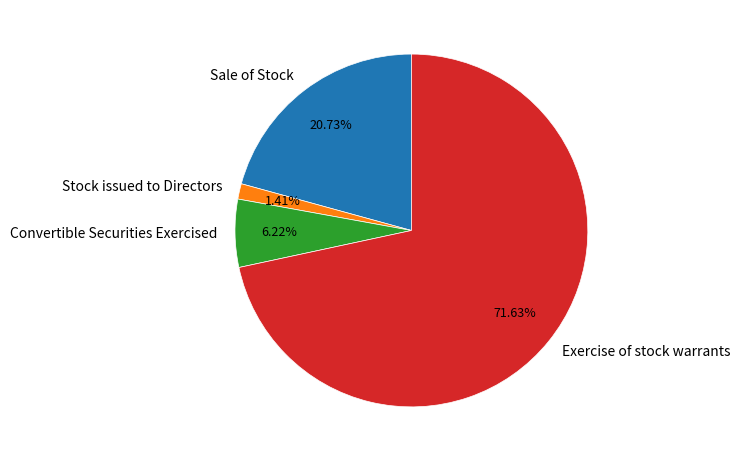

Rank the categories by value from highest to lowest.

Exercise of stock warrants, Sale of Stock, Convertible Securities Exercised, Stock issued to Directors